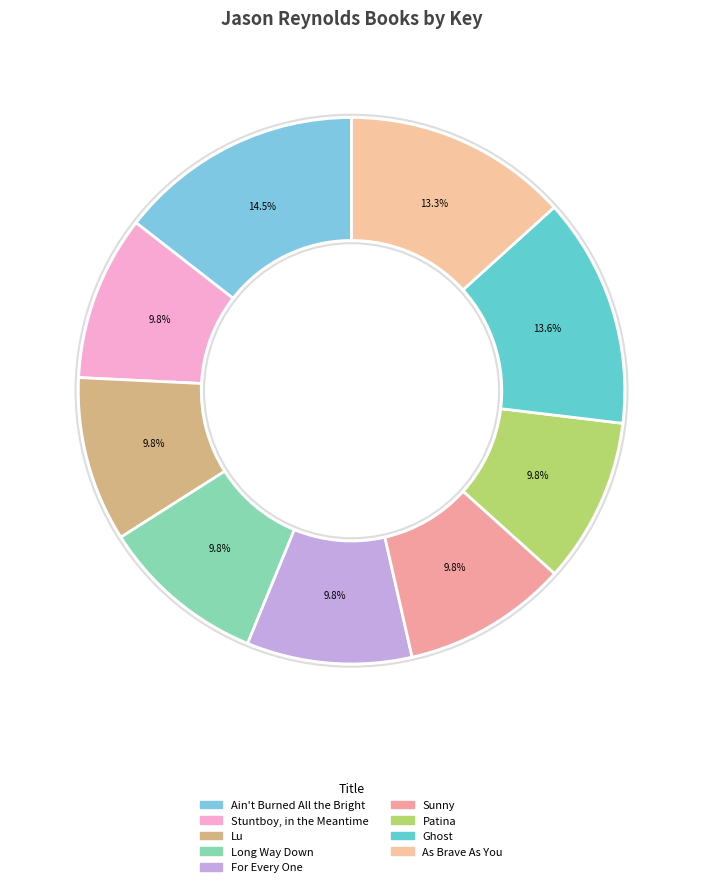

The Long Way Down slice represents 10% of the pie. True or false?

True